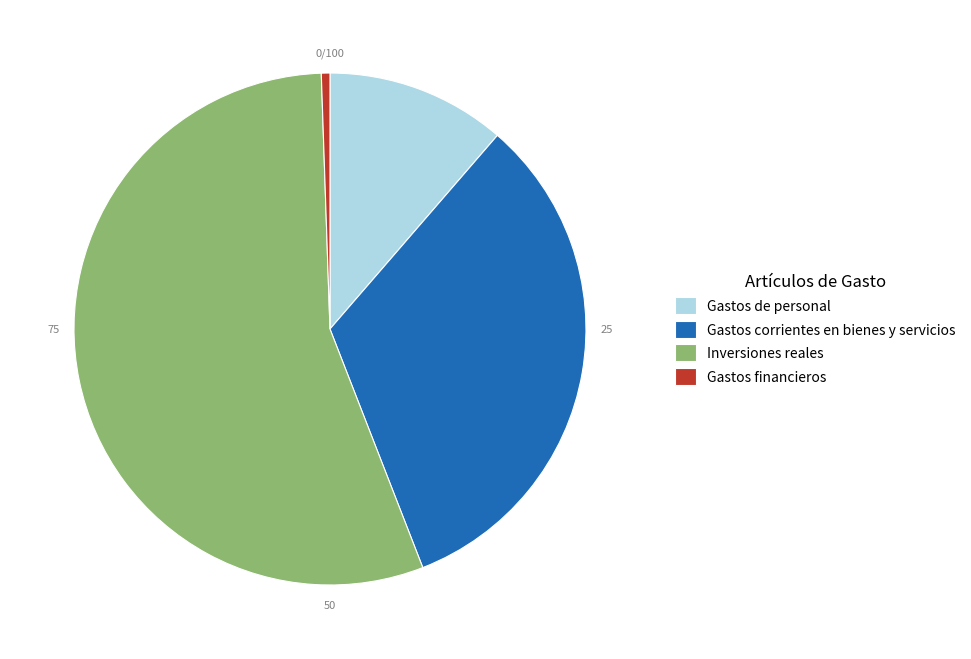

Between Inversiones reales and Gastos financieros, which is larger?

Inversiones reales